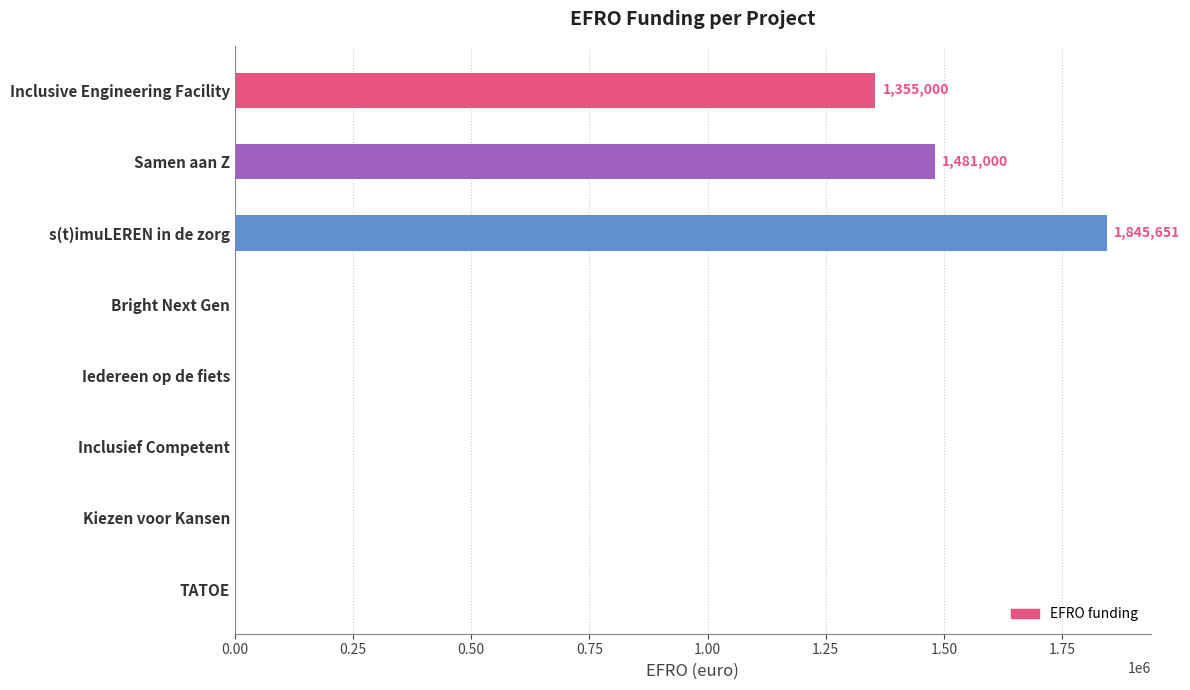

Which category has the highest value across all series?

s(t)imuLEREN in de zorg